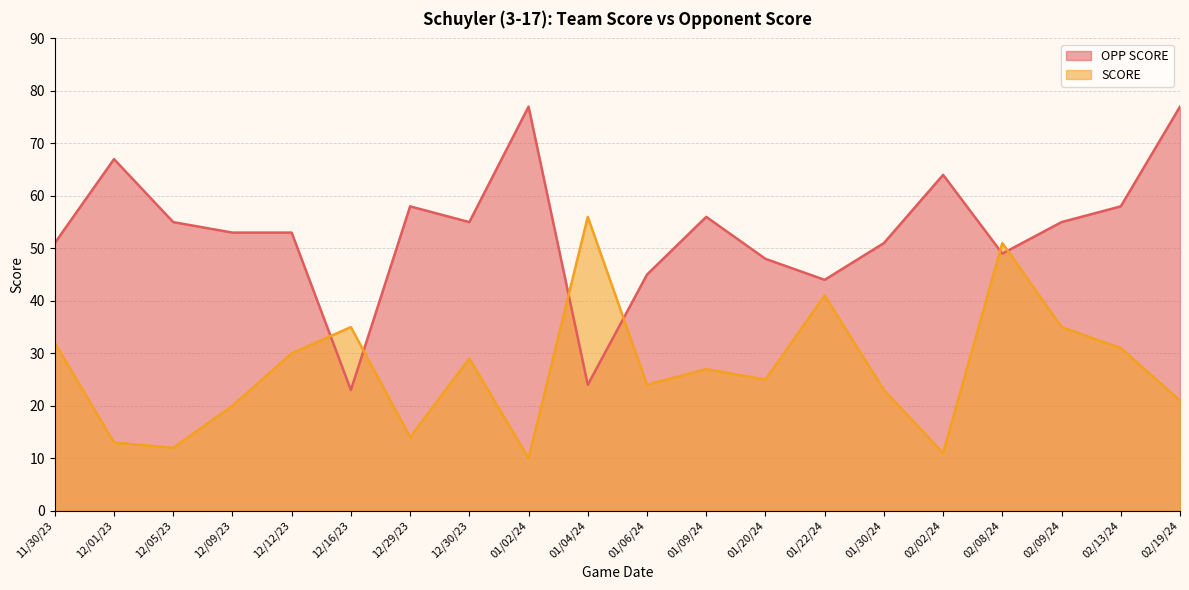

What is the difference between the maximum and minimum values in the SCORE series?

46